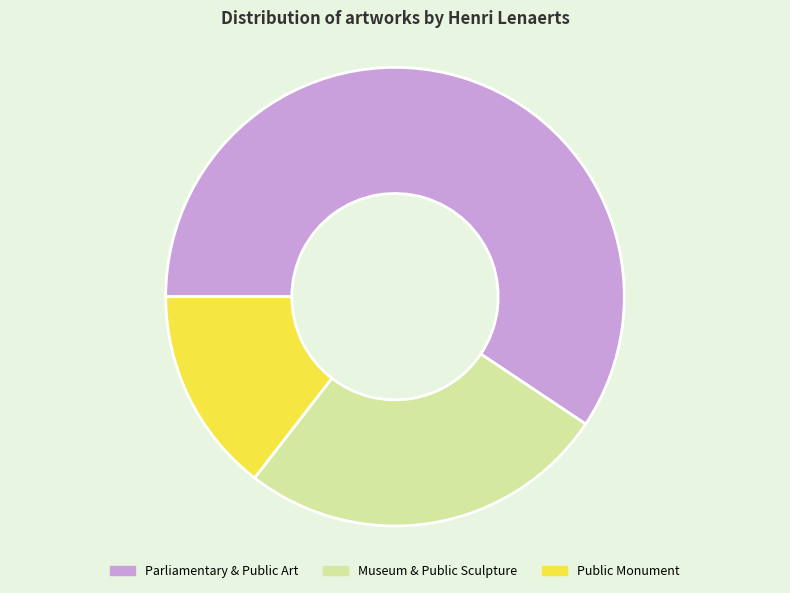

Does any single category account for the majority?

Yes